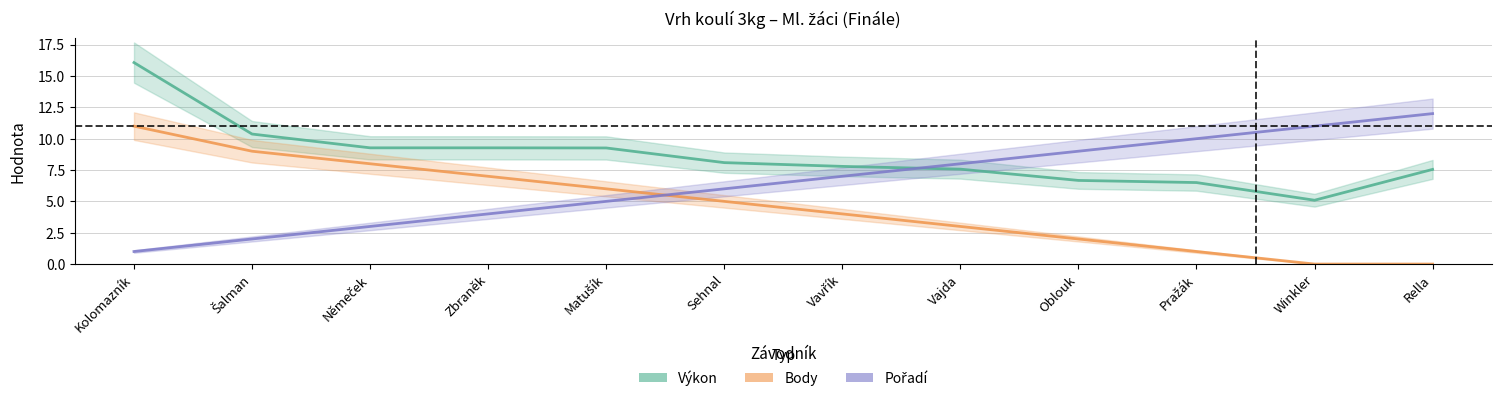

Does the chart display data point markers on the line(s)?

No